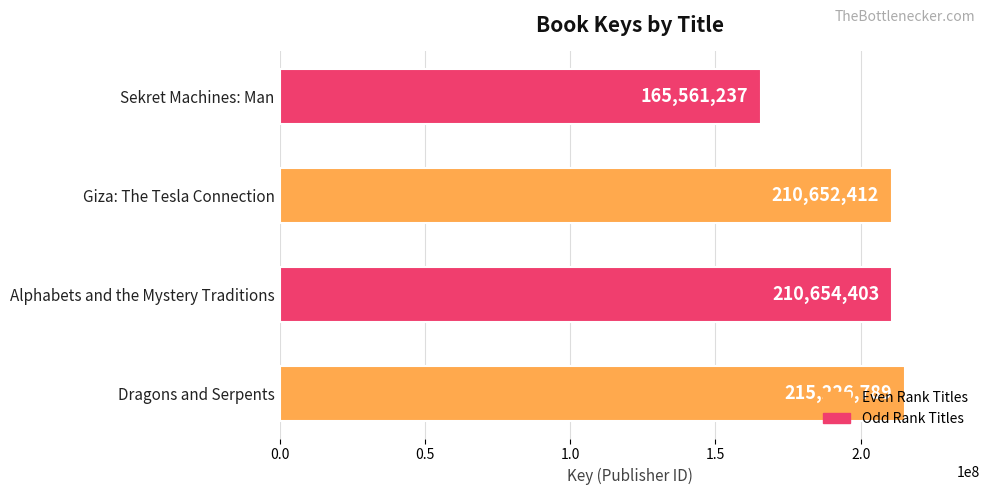

The value at Alphabets and the Mystery Traditions is 327535375. True or false?

False